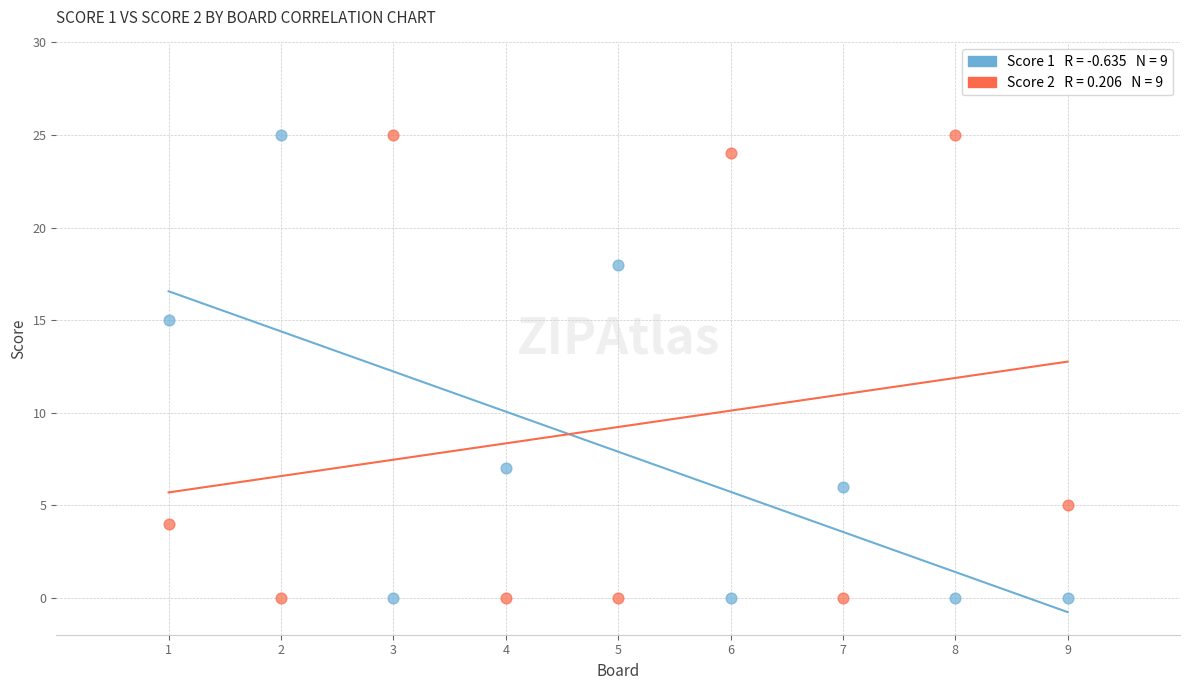

Across all data points, what is the range of Y values (max minus min)?

25